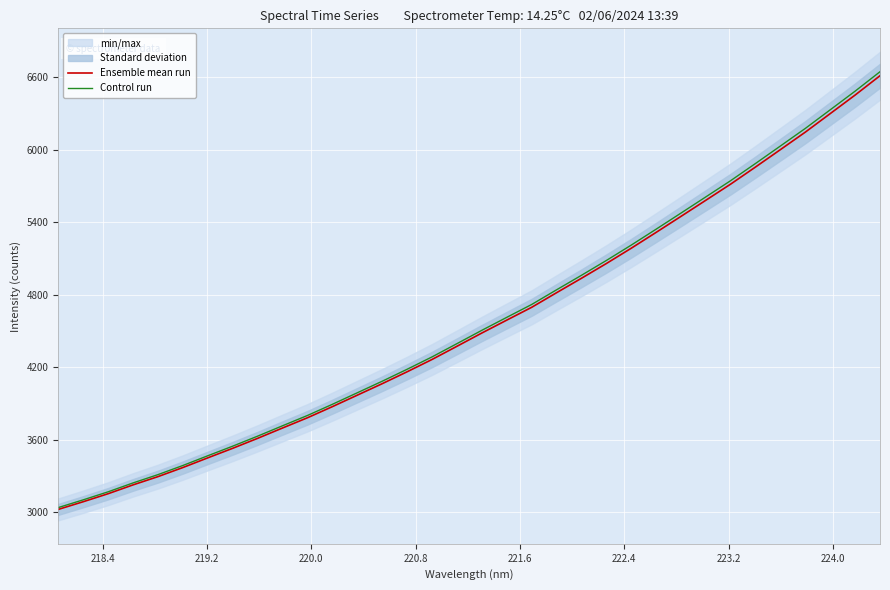

What is the minimum value for Ensemble mean run?

3022.3